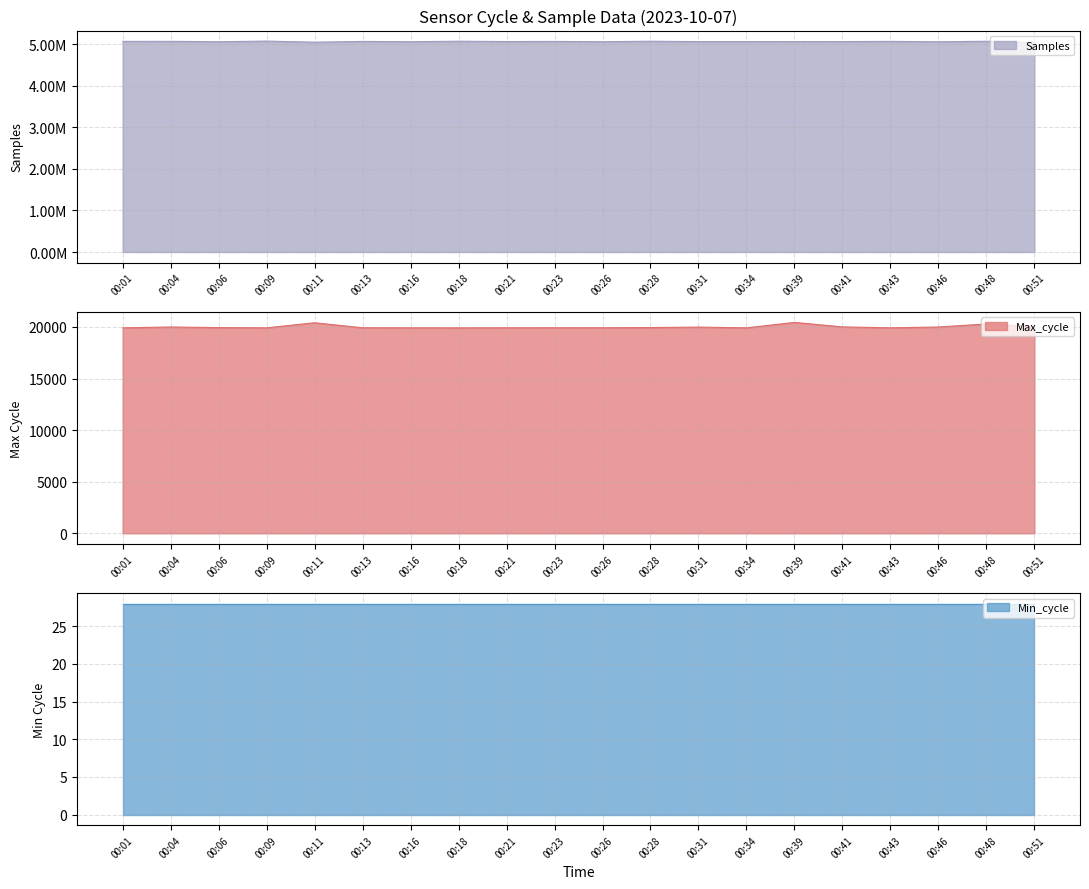

The value of Max_cycle at 00:06 is 19936. True or false?

True